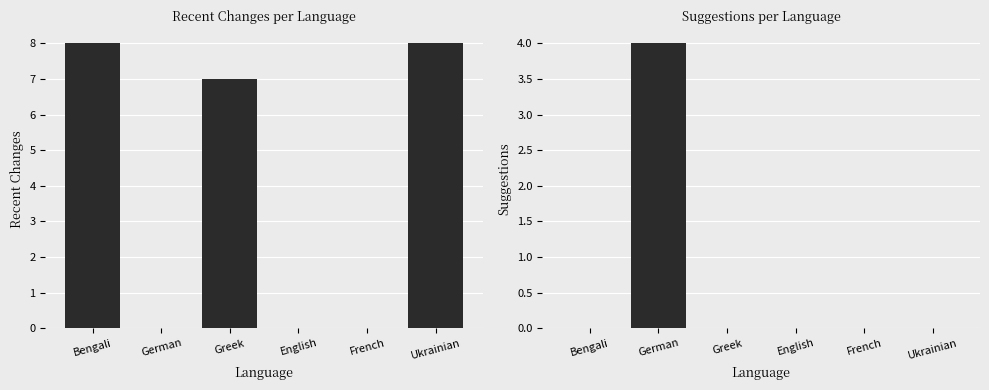

How many values in suggestions are above zero?

1